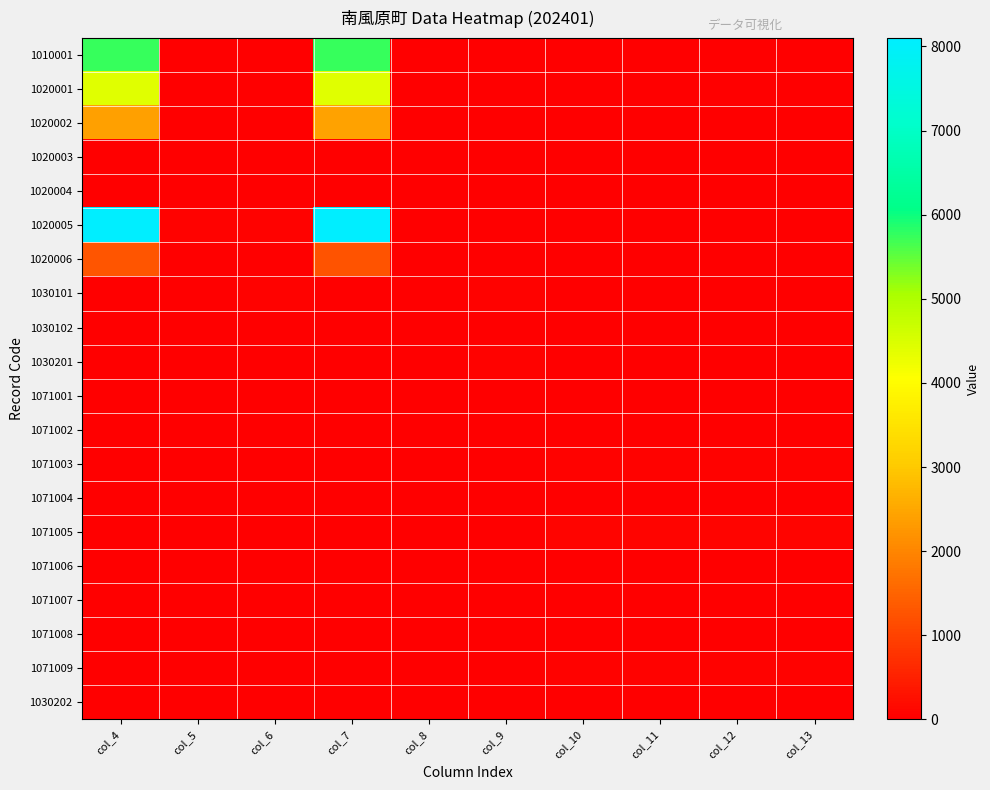

Reading right to left, what are all the values shown in this chart?

1010001: col_13=0	col_12=0	col_11=0	col_10=0	col_9=0	col_8=0	col_7=5736	col_6=21	col_5=28	col_4=5729
1020001: col_13=0	col_12=0	col_11=0	col_10=0	col_9=0	col_8=0	col_7=4428	col_6=0	col_5=0	col_4=4425
1020002: col_13=0	col_12=0	col_11=0	col_10=0	col_9=0	col_8=0	col_7=2415	col_6=0	col_5=0	col_4=2400
1020003: col_13=0	col_12=0	col_11=0	col_10=0	col_9=0	col_8=0	col_7=12	col_6=0	col_5=0	col_4=12
1020004: col_13=0	col_12=0	col_11=0	col_10=0	col_9=0	col_8=0	col_7=29	col_6=0	col_5=0	col_4=29
1020005: col_13=0	col_12=0	col_11=0	col_10=0	col_9=0	col_8=0	col_7=8101	col_6=37	col_5=45	col_4=8093
1020006: col_13=0	col_12=0	col_11=0	col_10=0	col_9=0	col_8=0	col_7=1258	col_6=0	col_5=0	col_4=1268
1030101: col_13=0	col_12=0	col_11=0	col_10=0	col_9=45	col_8=0	col_7=0	col_6=38	col_5=0	col_4=7
1030102: col_13=0	col_12=0	col_11=0	col_10=0	col_9=0	col_8=0	col_7=0	col_6=0	col_5=0	col_4=0
1030201: col_13=0	col_12=0	col_11=0	col_10=0	col_9=37	col_8=1	col_7=0	col_6=29	col_5=0	col_4=7
1071001: col_13=0	col_12=0	col_11=0	col_10=0	col_9=0	col_8=8	col_7=8	col_6=0	col_5=0	col_4=0
1071002: col_13=3	col_12=3	col_11=3	col_10=3	col_9=0	col_8=0	col_7=0	col_6=0	col_5=0	col_4=0
1071003: col_13=38	col_12=38	col_11=33	col_10=33	col_9=0	col_8=0	col_7=0	col_6=0	col_5=5	col_4=5
1071004: col_13=2	col_12=2	col_11=2	col_10=2	col_9=0	col_8=0	col_7=0	col_6=0	col_5=0	col_4=0
1071005: col_13=93	col_12=93	col_11=81	col_10=81	col_9=0	col_8=0	col_7=0	col_6=0	col_5=12	col_4=12
1071006: col_13=2	col_12=2	col_11=2	col_10=2	col_9=0	col_8=0	col_7=0	col_6=0	col_5=0	col_4=0
1071007: col_13=20	col_12=20	col_11=20	col_10=20	col_9=0	col_8=0	col_7=0	col_6=0	col_5=0	col_4=0
1071008: col_13=1	col_12=1	col_11=1	col_10=1	col_9=0	col_8=0	col_7=0	col_6=0	col_5=0	col_4=0
1071009: col_13=48	col_12=48	col_11=46	col_10=46	col_9=0	col_8=0	col_7=0	col_6=0	col_5=2	col_4=2
1030202: col_13=0	col_12=0	col_11=0	col_10=0	col_9=0	col_8=0	col_7=0	col_6=1	col_5=0	col_4=0